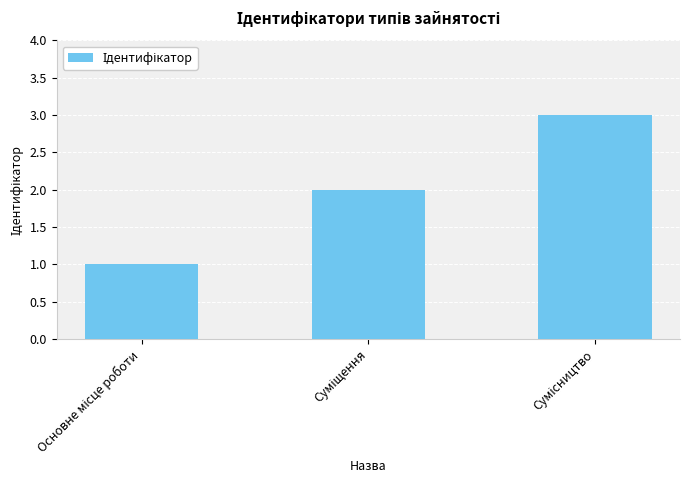

How many categories are shown in the chart?

3